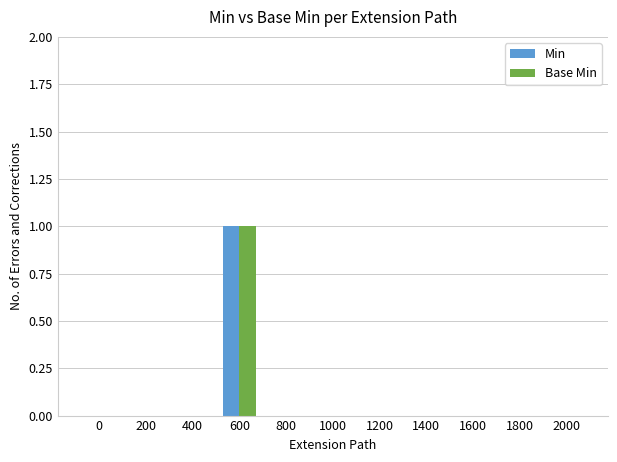

Count the Min values in the range 0 to 1.

11